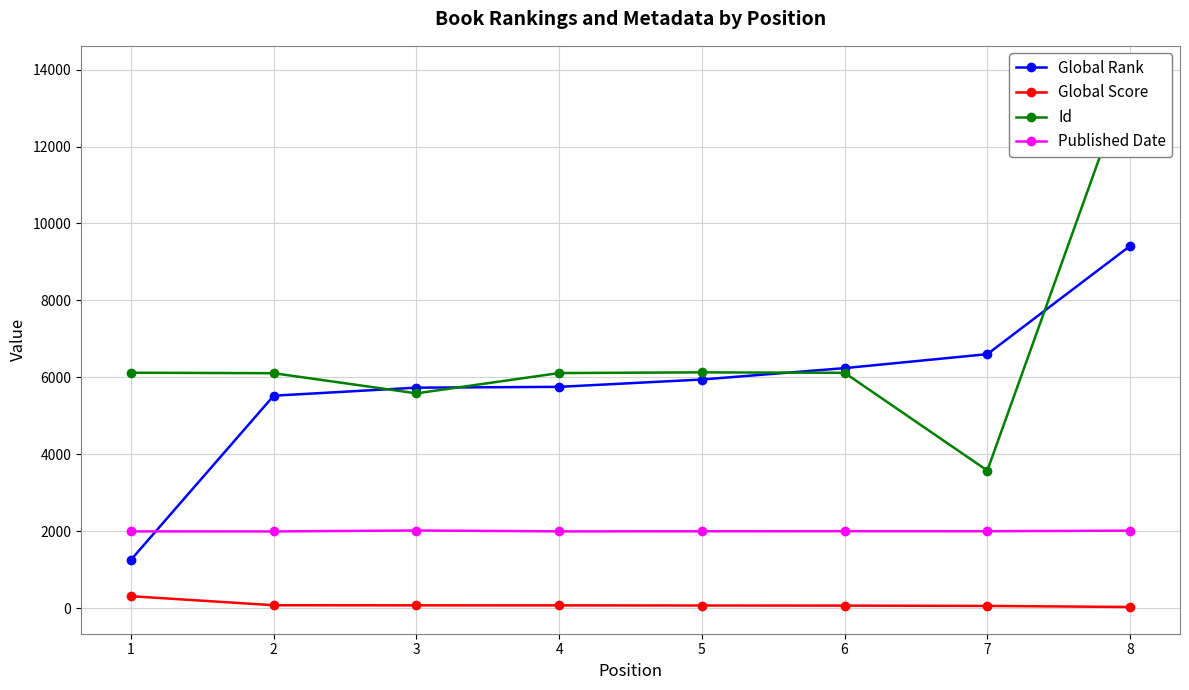

Is this an area chart (filled region under the line)?

No